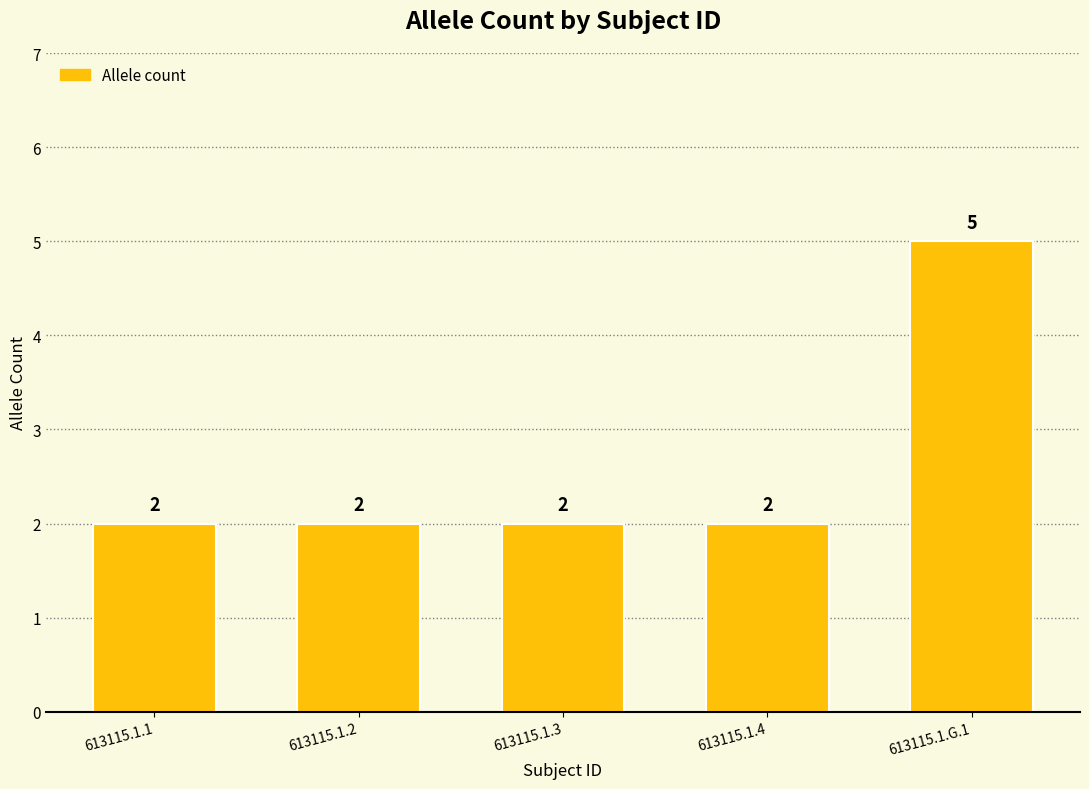

What is the label of the 5th bar from the right?

613115.1.1